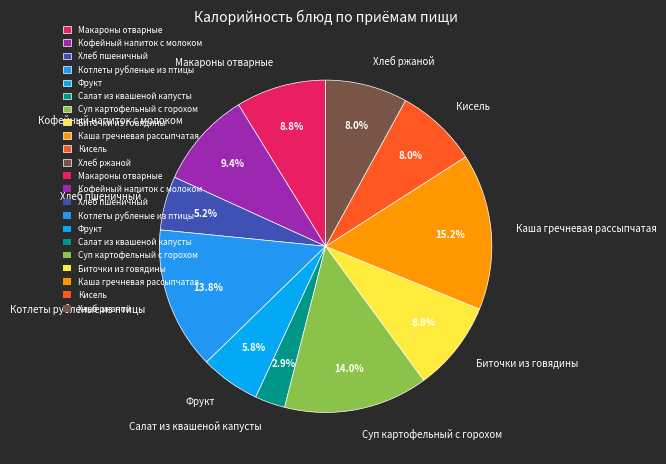

To the nearest percent, what is the average slice percentage?

9%